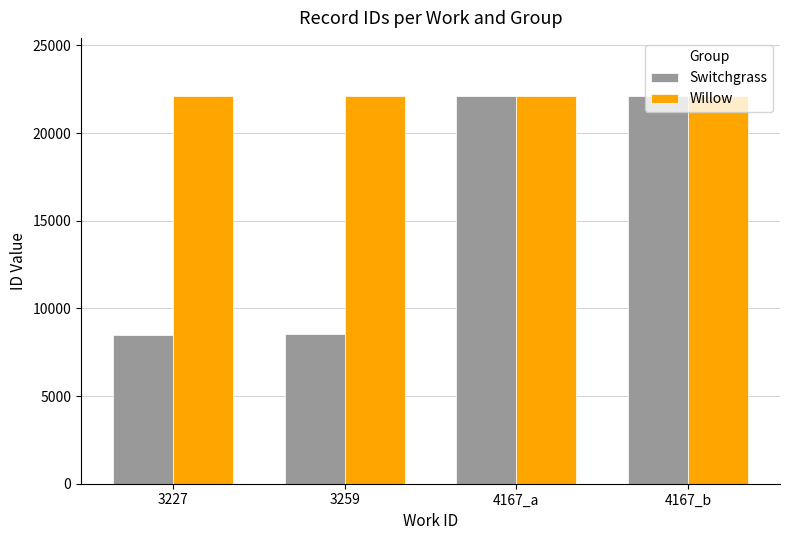

True or false: Switchgrass has a value of 15238 at 3259.

False